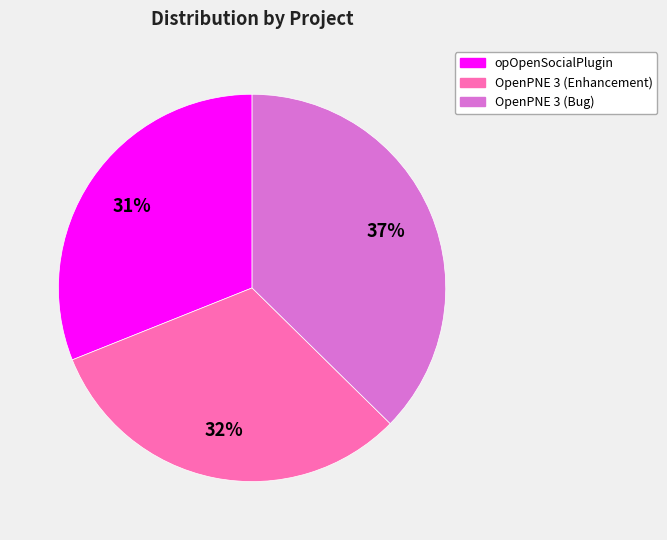

How many slices are in this pie chart?

3